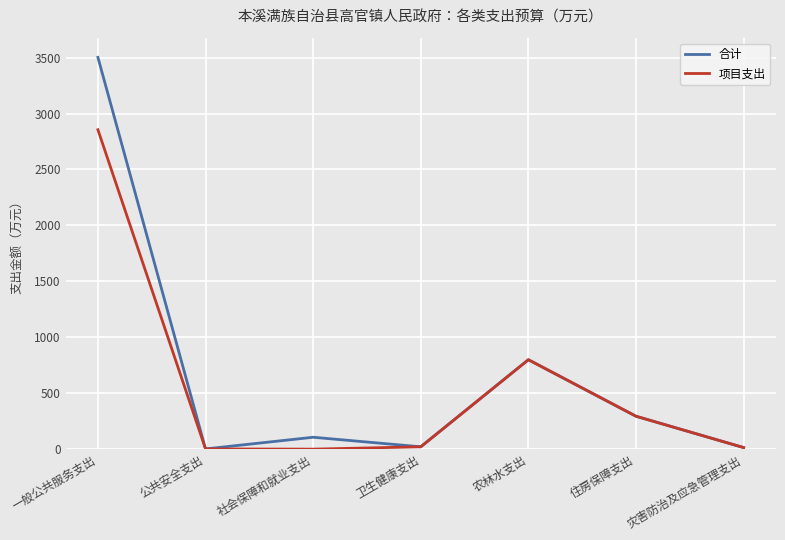

What is the total value across all series at 一般公共服务支出?

6356.5